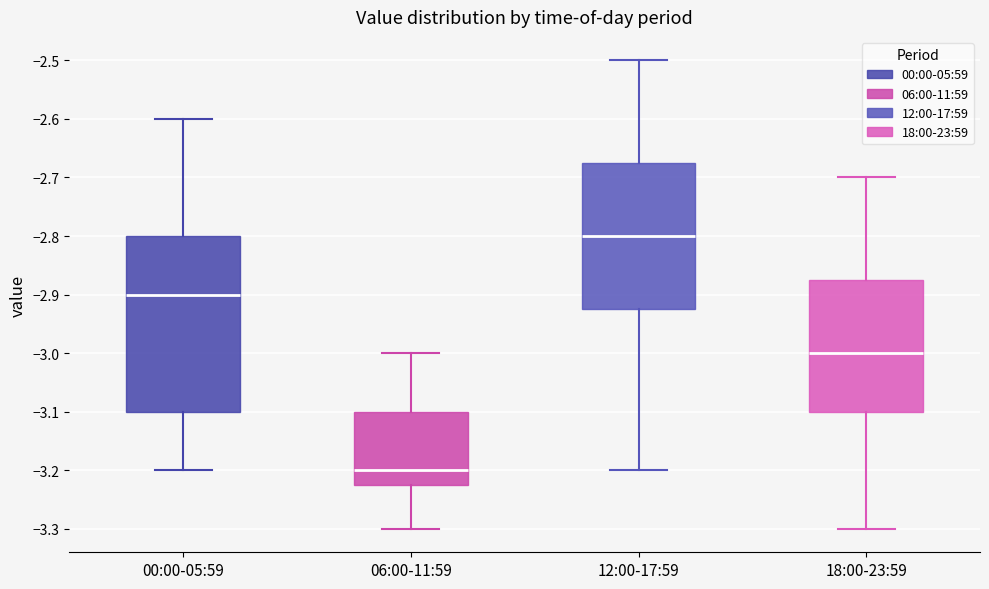

Comparing the boxes themselves (not the whiskers), which one is the tallest?

00:00-05:59